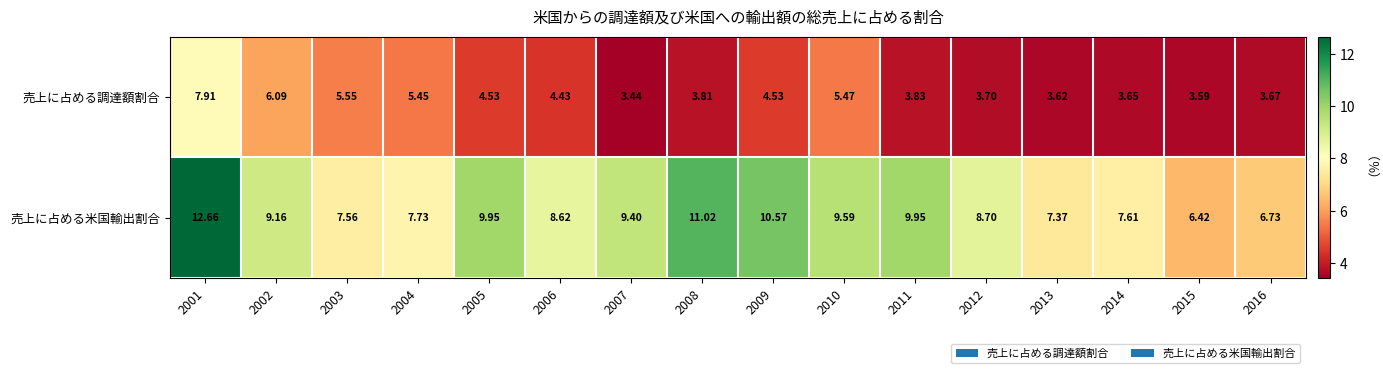

Which series has the largest total across all categories?

売上に占める米国輸出割合